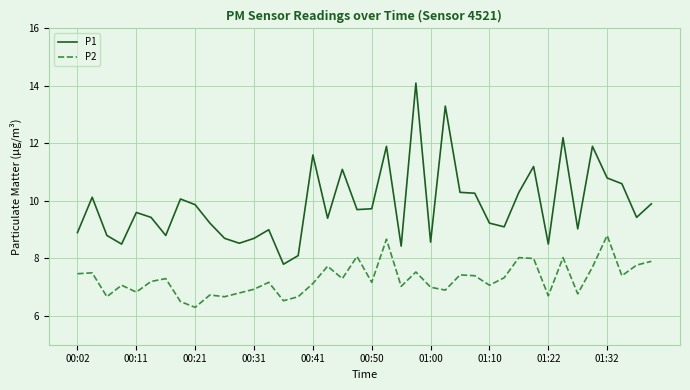

Which series has the widest spread of values?

P1